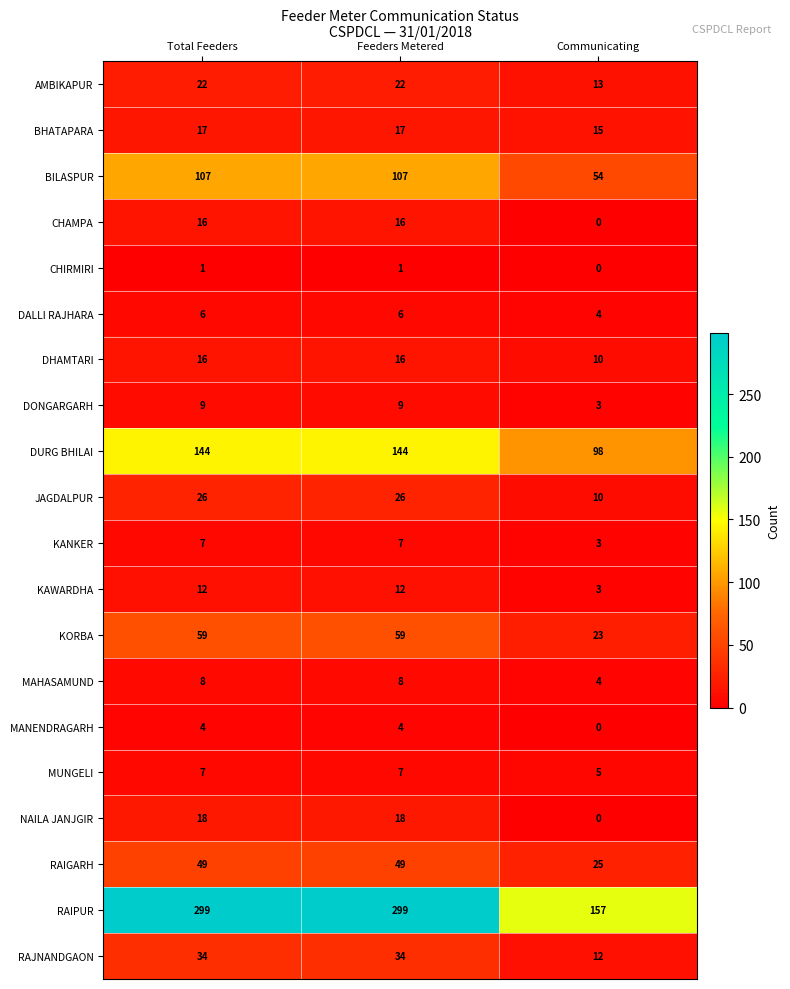

Is it true that CHIRMIRI equals 1 at Total Feeders?

True